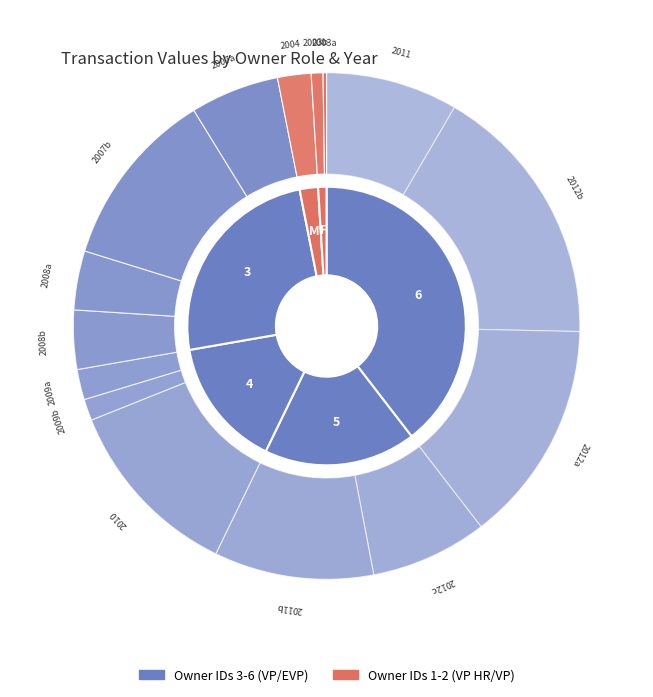

To the nearest percent, what is the average slice percentage?

7%